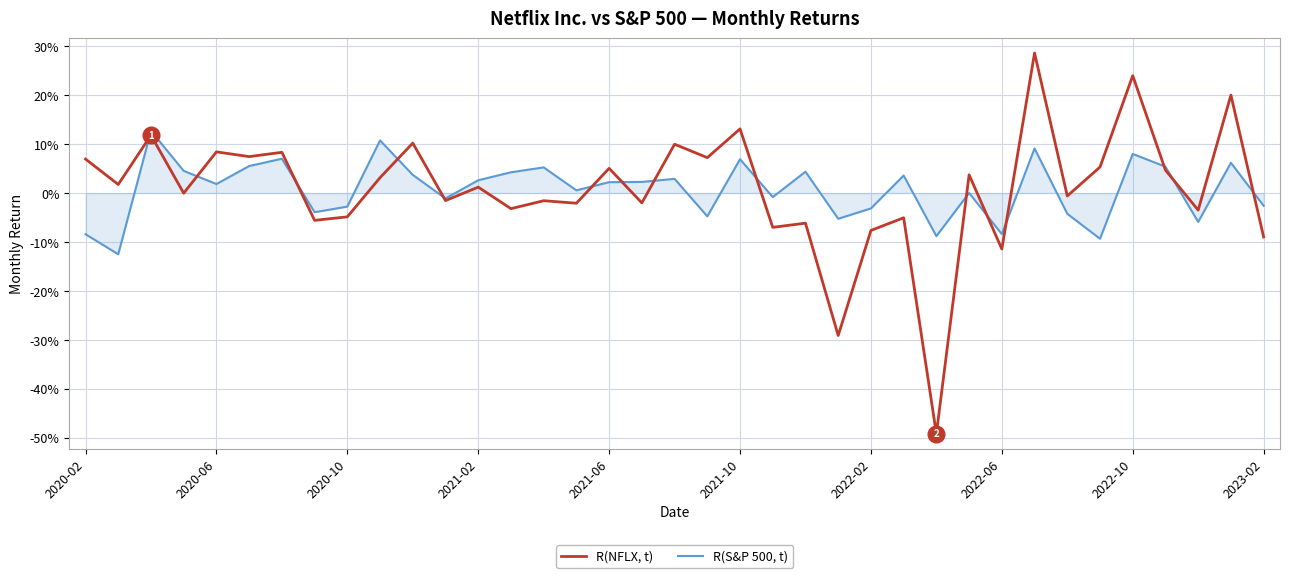

Does the chart display data point markers on the line(s)?

No